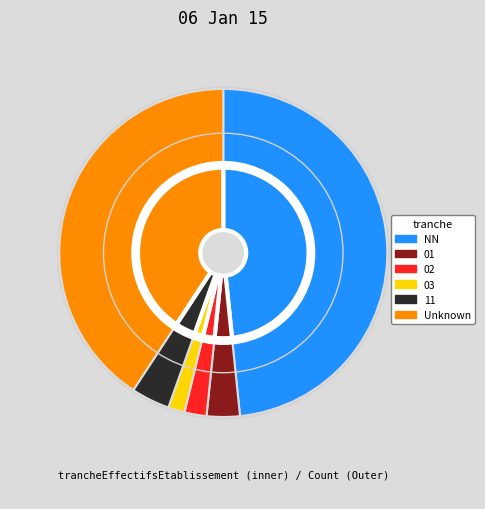

What is the largest slice in the pie chart?

NN